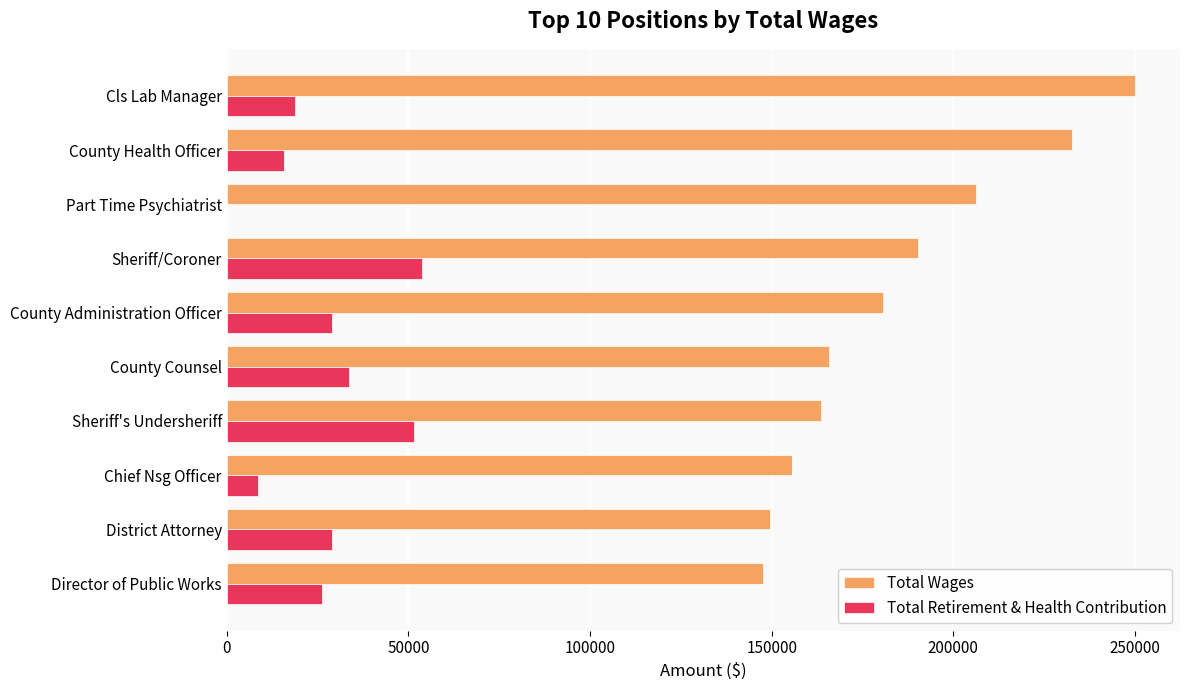

What is the average value of the Total Retirement & Health Contribution series?

26670